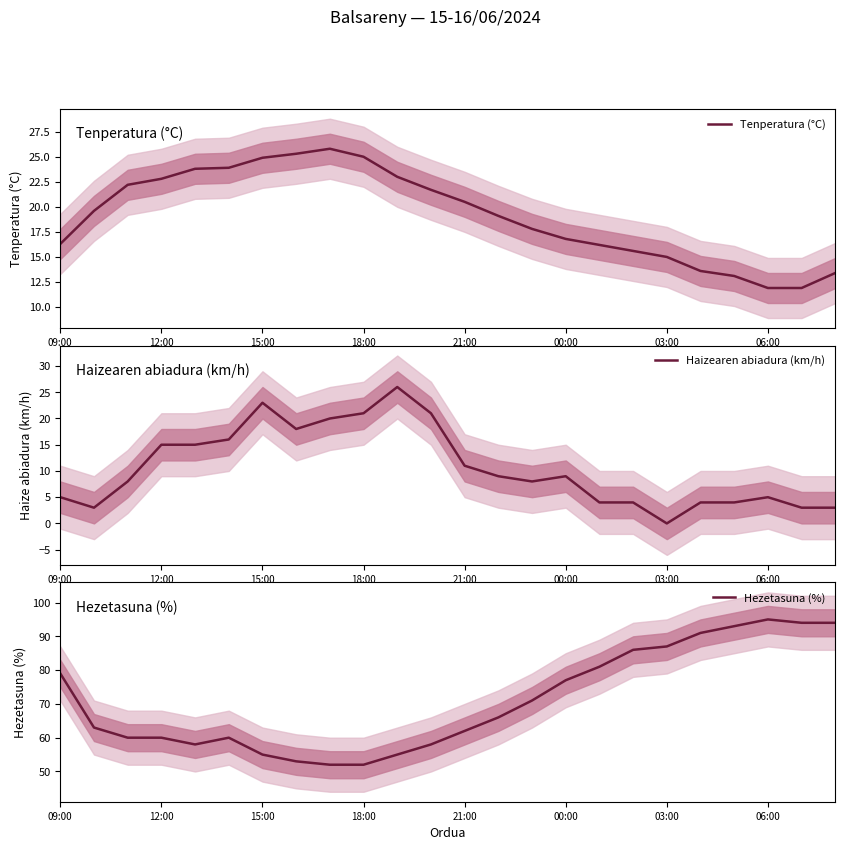

What is the highest value of the Haizearen abiadura (km/h) series?

26